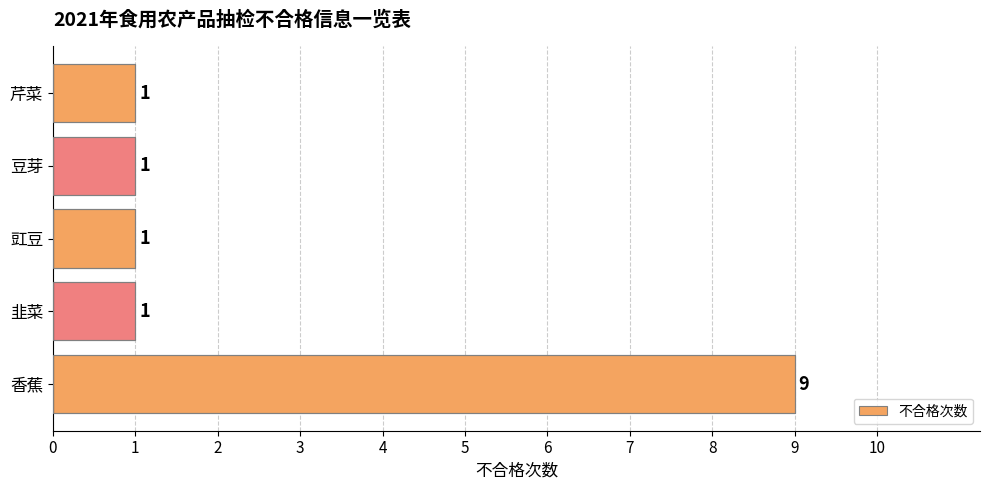

Reading bottom to top, what are all the values shown in this chart?

9	1	1	1	1